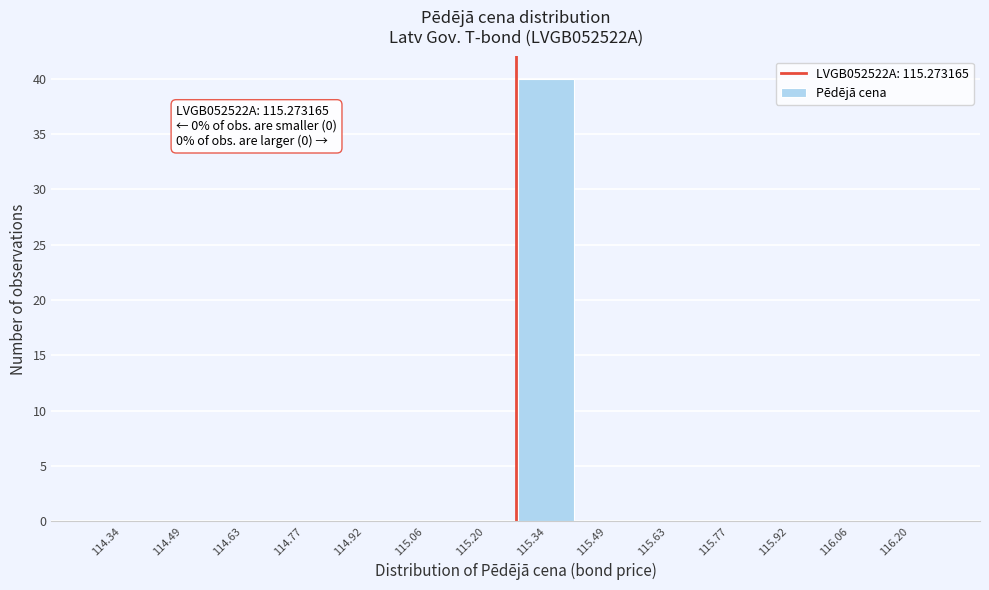

Over which range of the x-axis is the bar tallest?

115.28 to 115.42